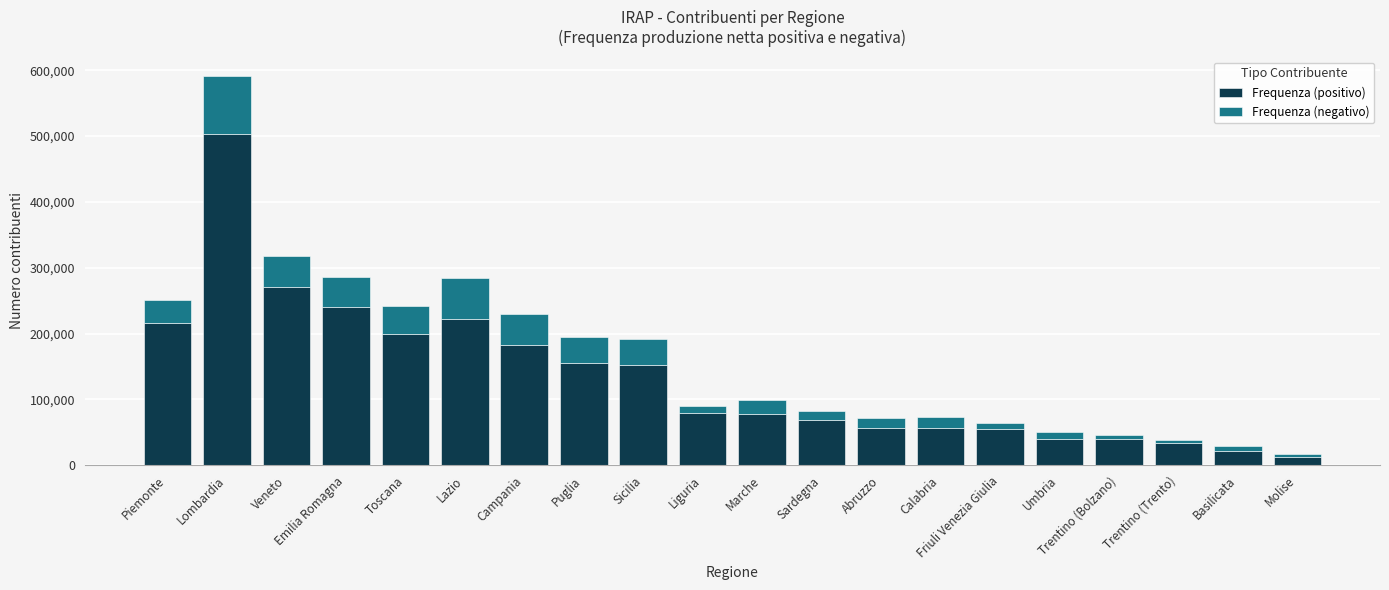

Where does the Frequenza (positivo) series first go above 78999?

Piemonte